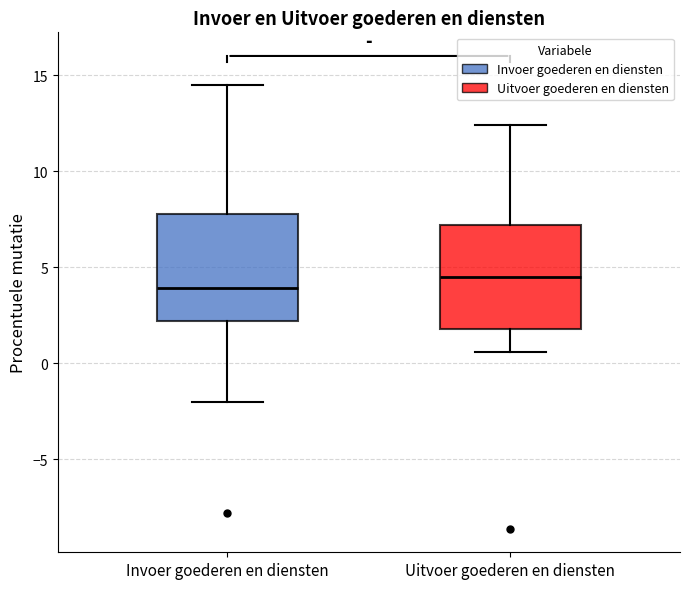

Reading left to right, transcribe this box plot: for each box, give where its median line is, the range the box spans, and where its two whiskers end, as read against the y-axis. The values are not printed on the chart, so give them approximately, as read against the axis.

Invoer goederen en diensten: median 4.0, box 2.0 to 8.0, whiskers -2.0 to 14.5
Uitvoer goederen en diensten: median 4.5, box 2.0 to 7.0, whiskers 0.5 to 12.5